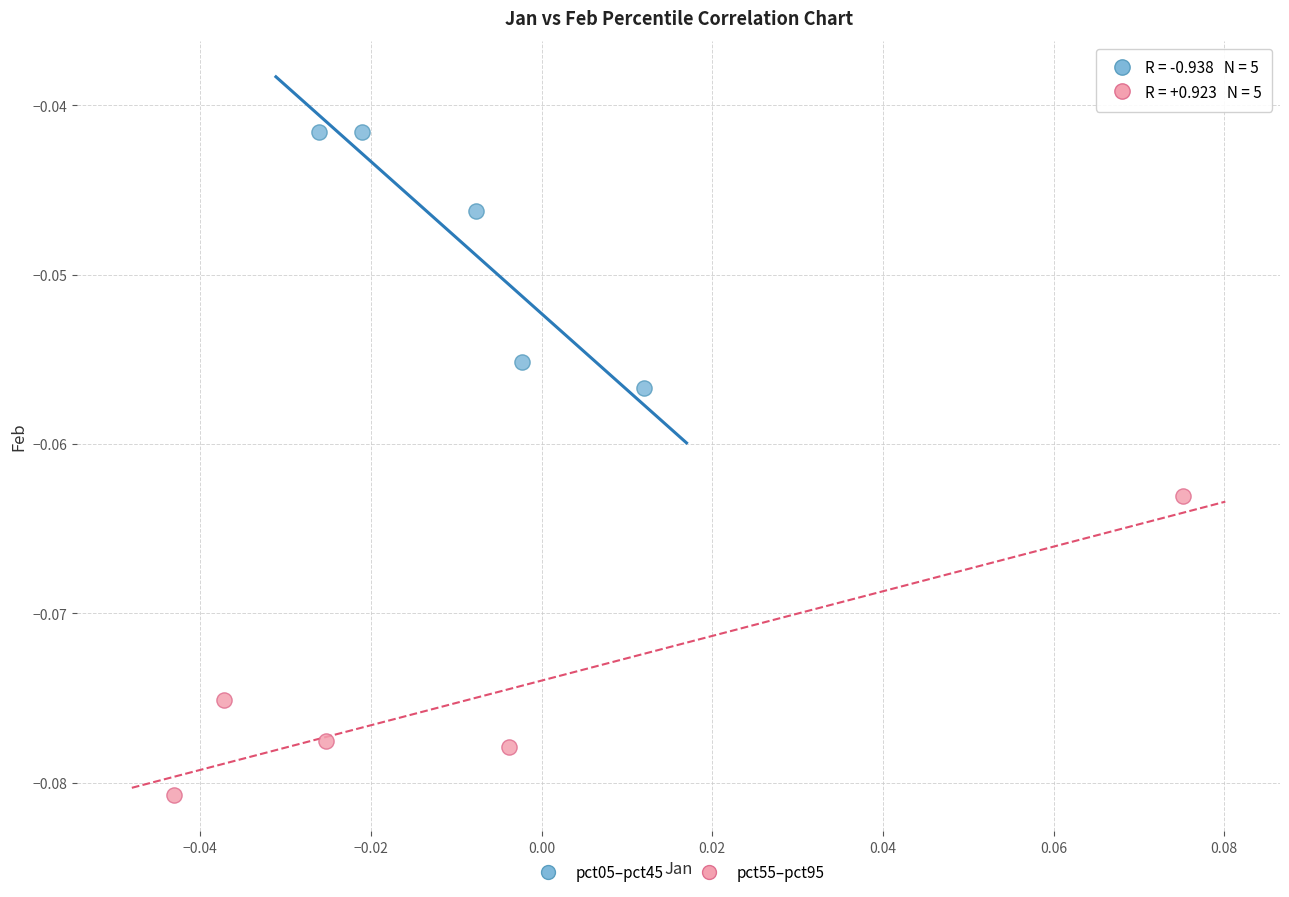

Which series reaches the maximum Y coordinate?

pct05–pct45